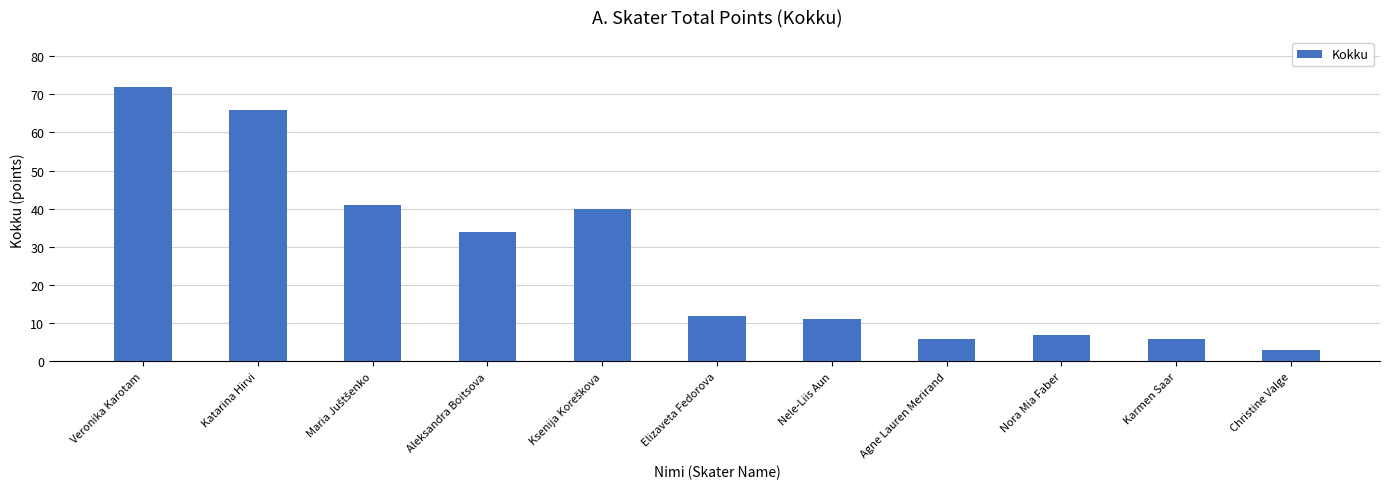

Reading left to right, list all the values displayed in this chart.

72	66	41	34	40	12	11	6	7	6	3